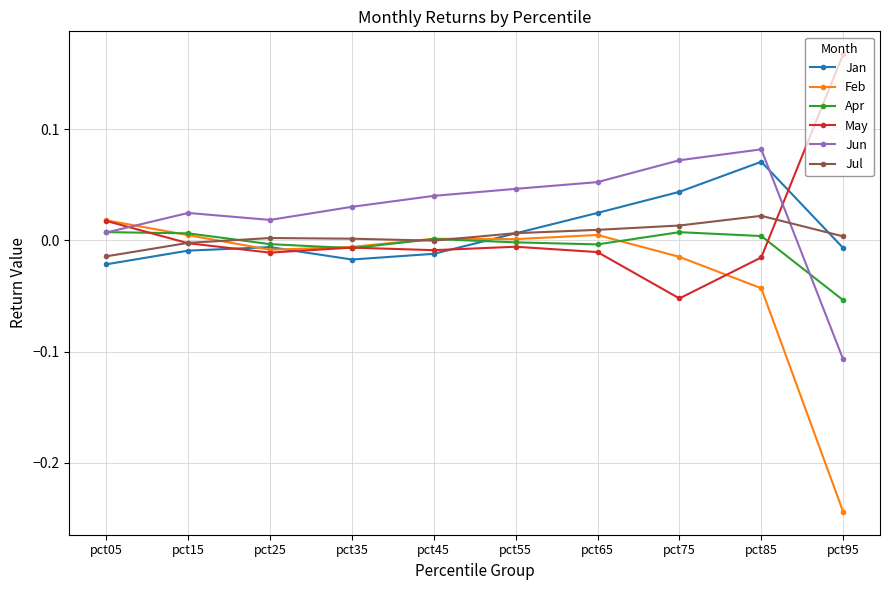

How many interior local valleys does the Jun series have?

1